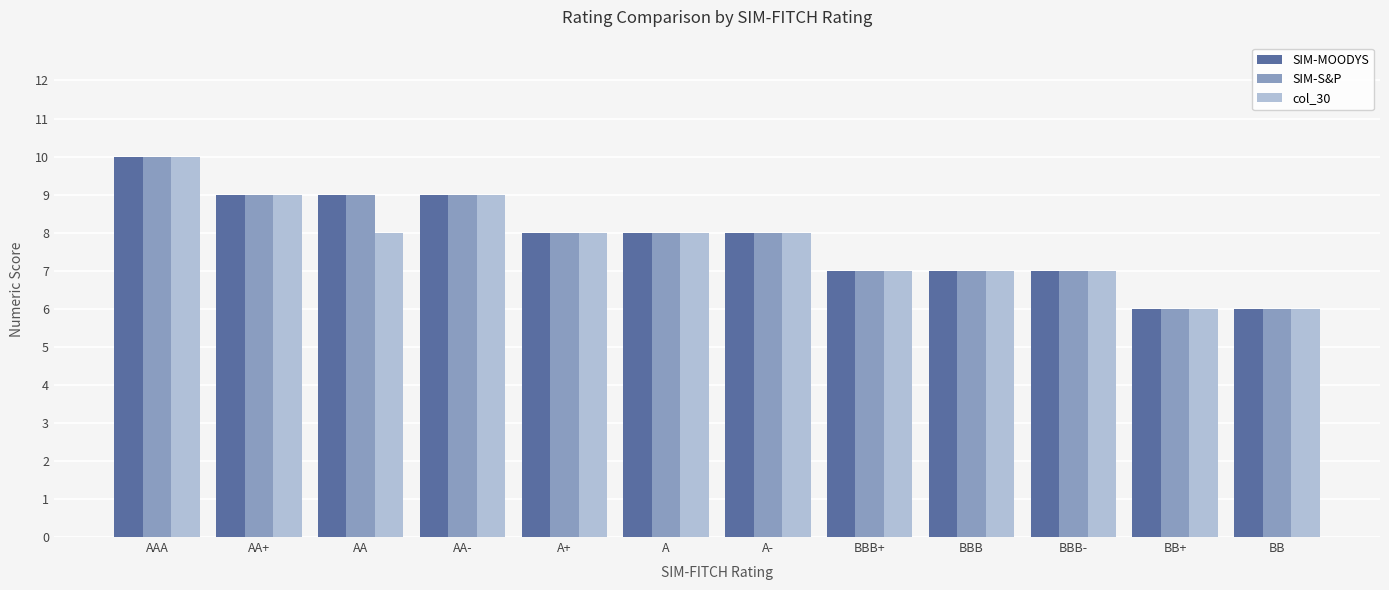

Reading right to left, what are all the values shown in this chart?

SIM-MOODYS: BB=6	BB+=6	BBB-=7	BBB=7	BBB+=7	A-=8	A=8	A+=8	AA-=9	AA=9	AA+=9	AAA=10
SIM-S&P: BB=6	BB+=6	BBB-=7	BBB=7	BBB+=7	A-=8	A=8	A+=8	AA-=9	AA=9	AA+=9	AAA=10
col_30: BB=6	BB+=6	BBB-=7	BBB=7	BBB+=7	A-=8	A=8	A+=8	AA-=9	AA=8	AA+=9	AAA=10